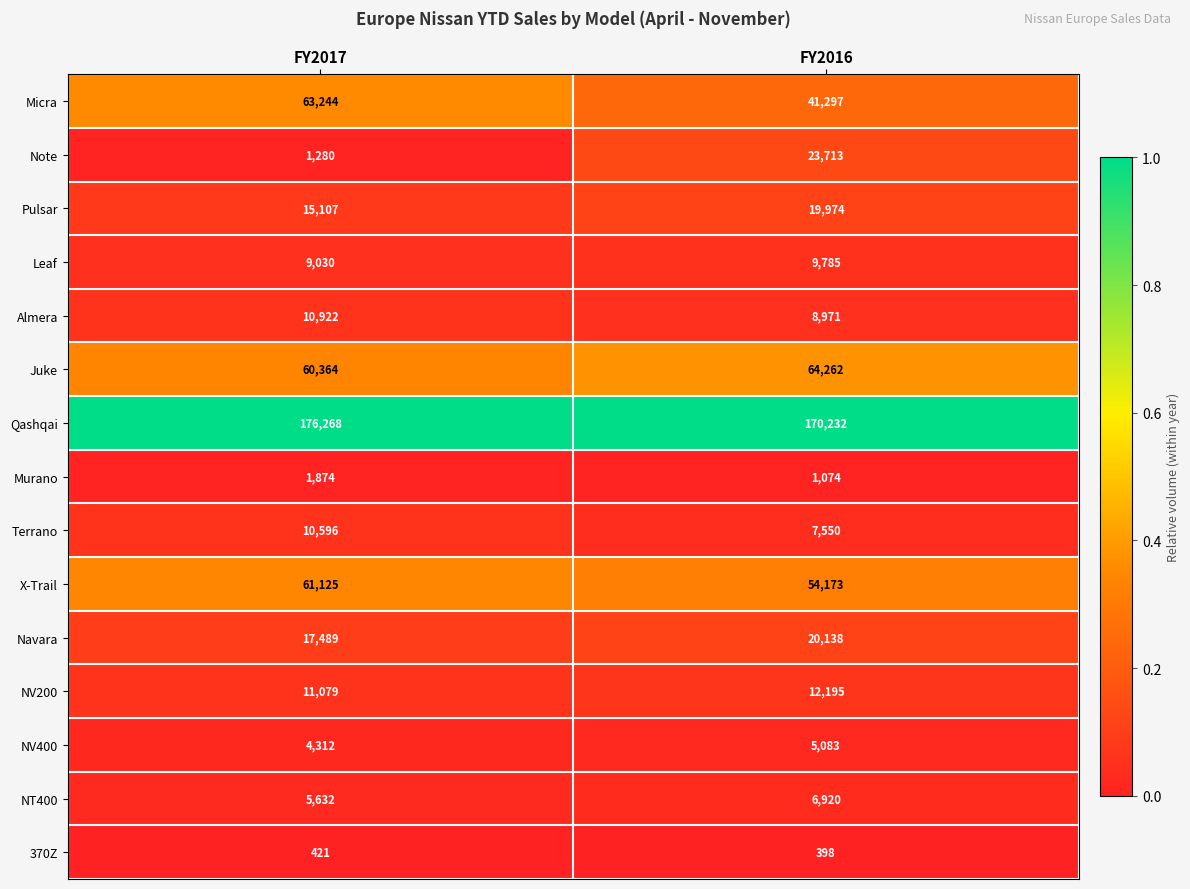

What is the total value across all series at FY2017?

448743